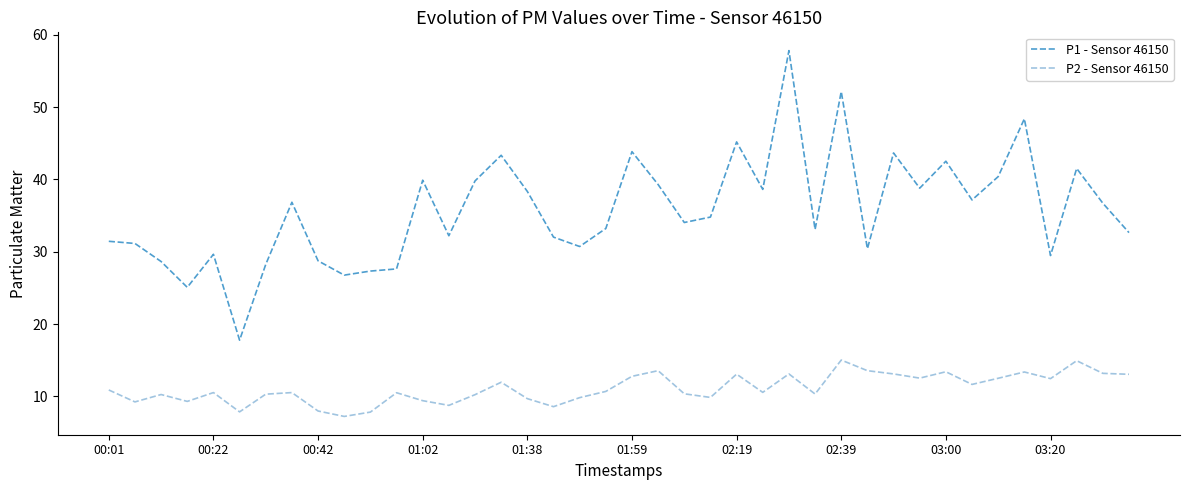

True or false: P2 - Sensor 46150 has more than 1 interior local peaks.

True